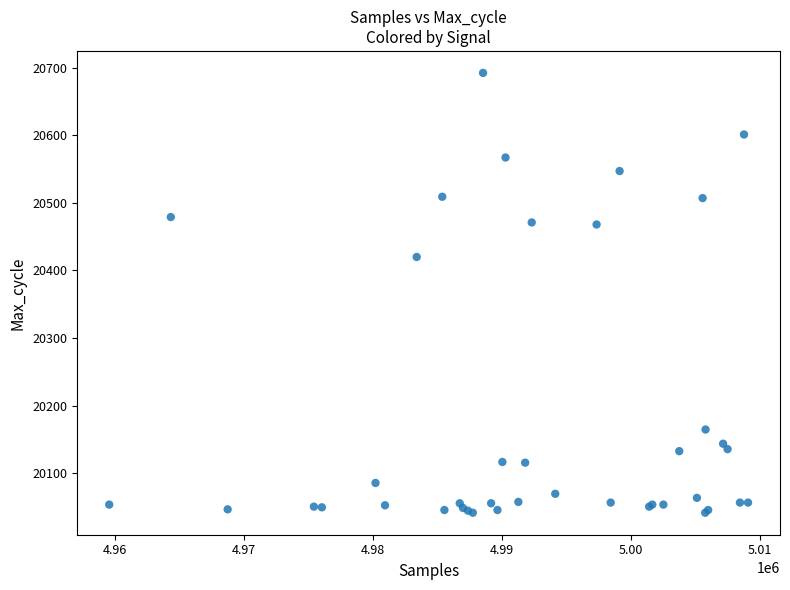

What Y value in the scatter plot is closest to 20367?

20420